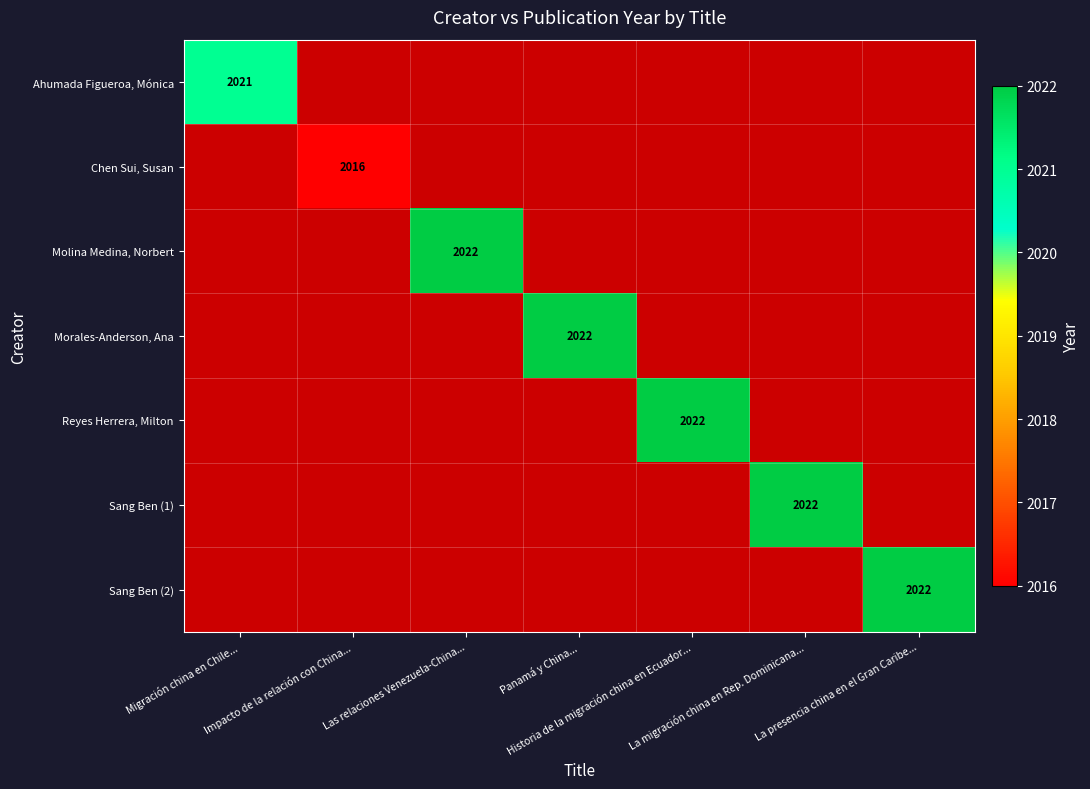

Which label corresponds to the smallest value in the chart?

Impacto de la relación con China...